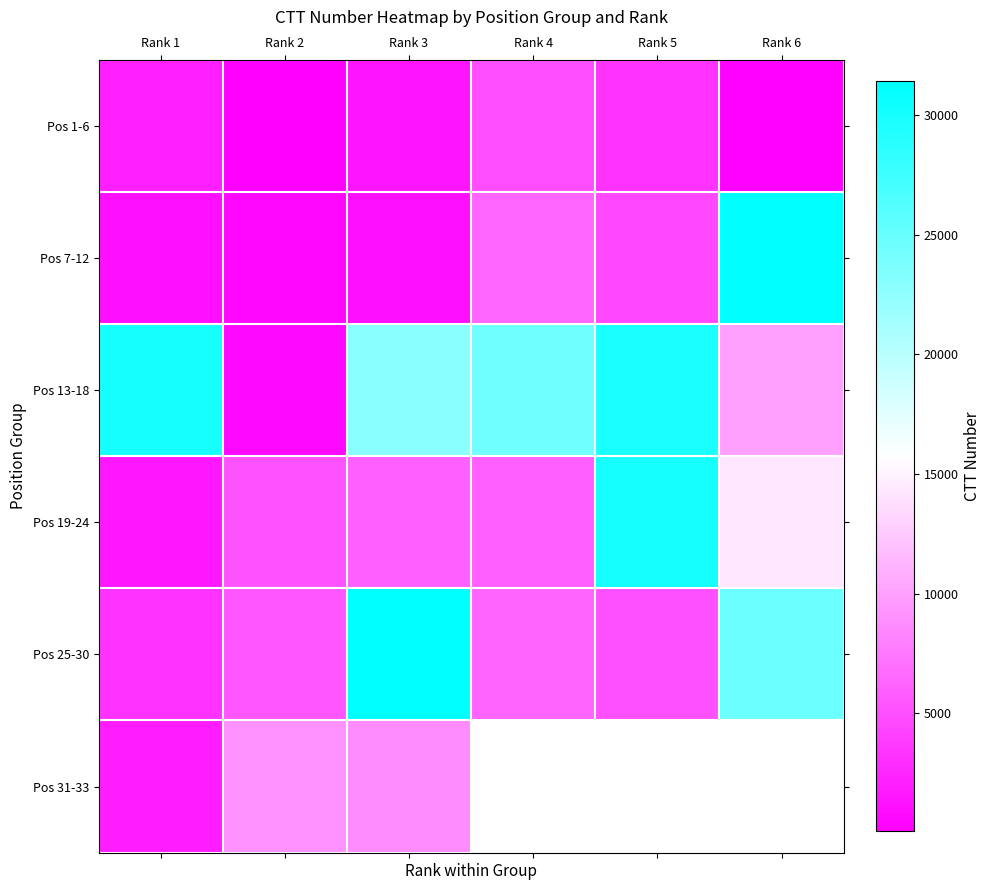

What is the difference between the Pos 13-18 values at Rank 2 and Rank 5?

29090.0